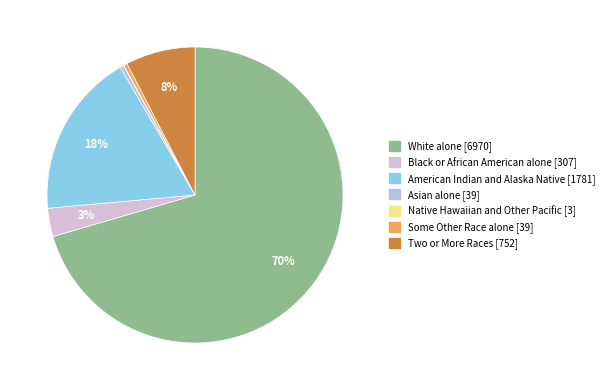

The Some Other Race alone slice represents 7% of the pie. True or false?

False